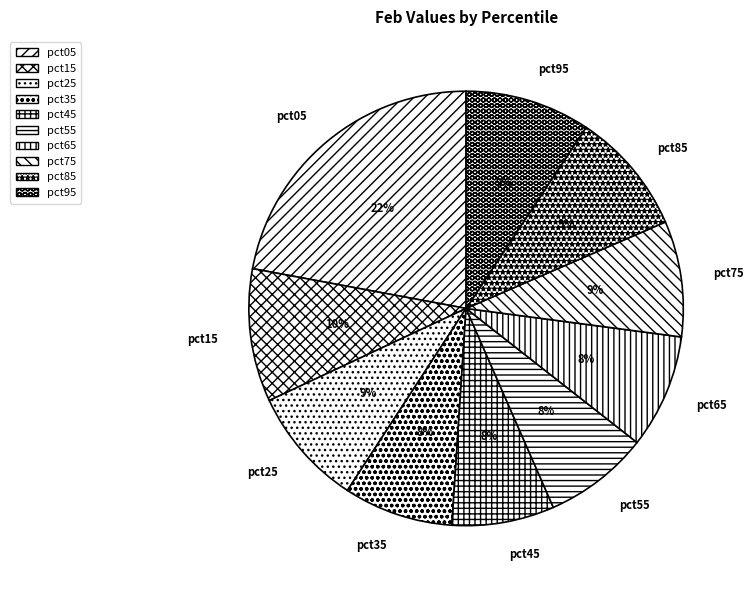

Which slice is the largest?

pct05